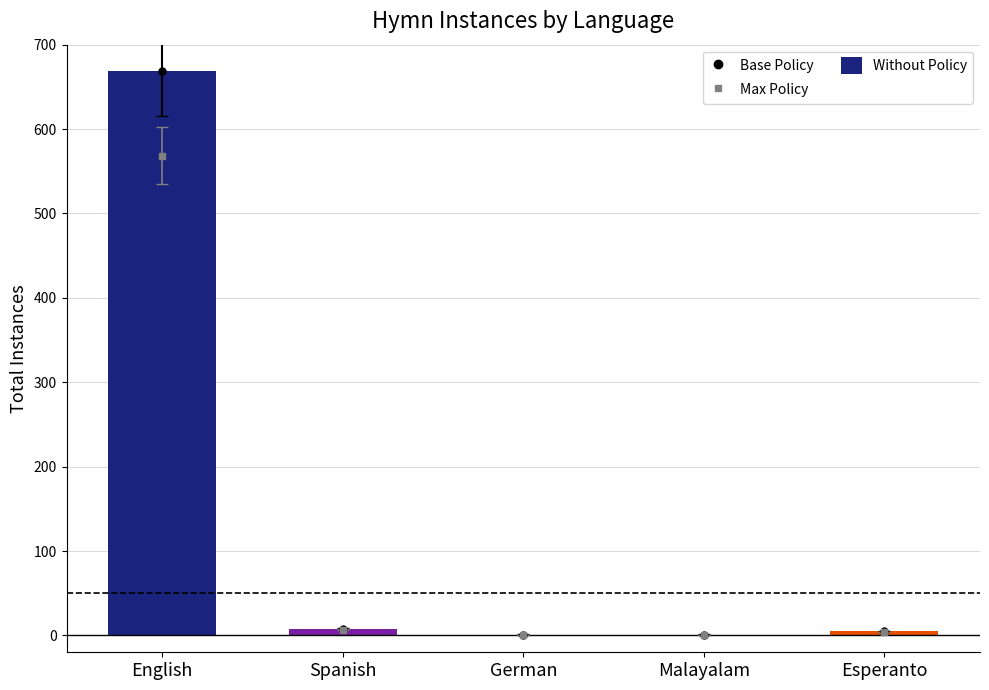

The value at English is 669. True or false?

True